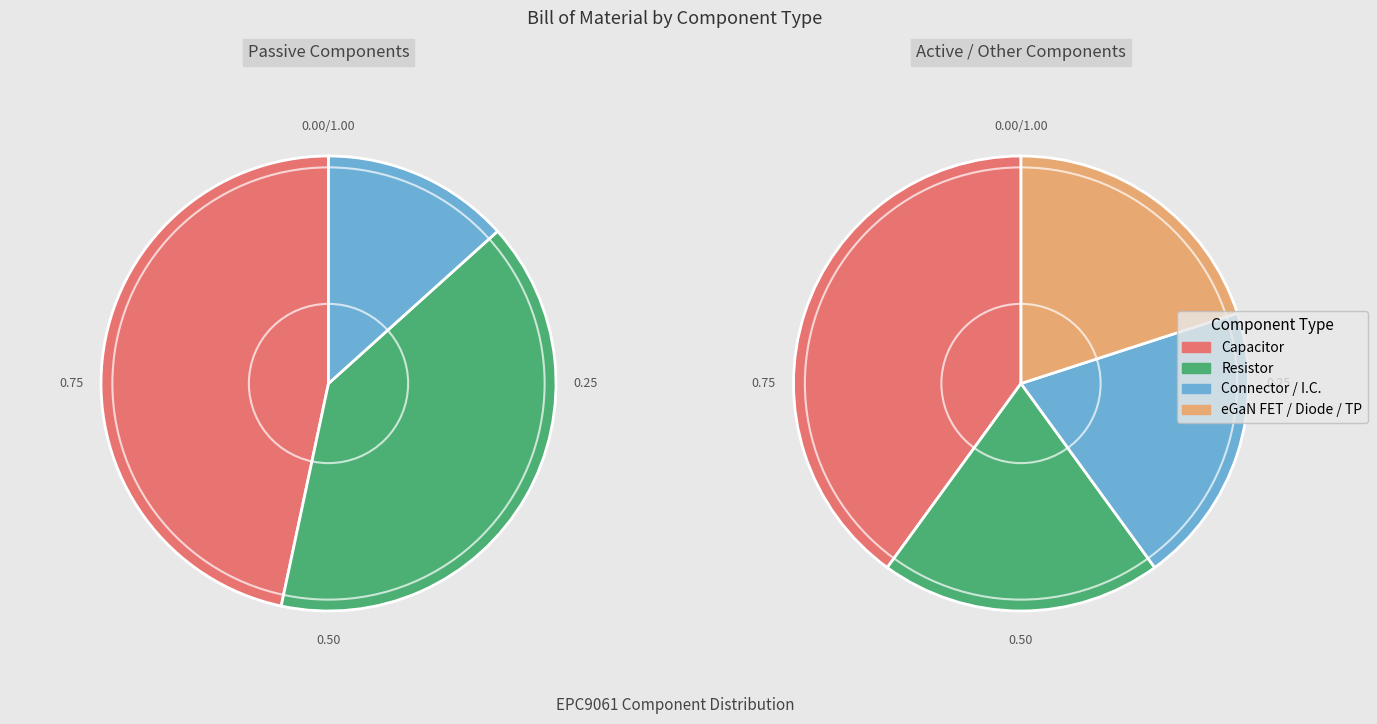

How many segments does this pie chart have?

7